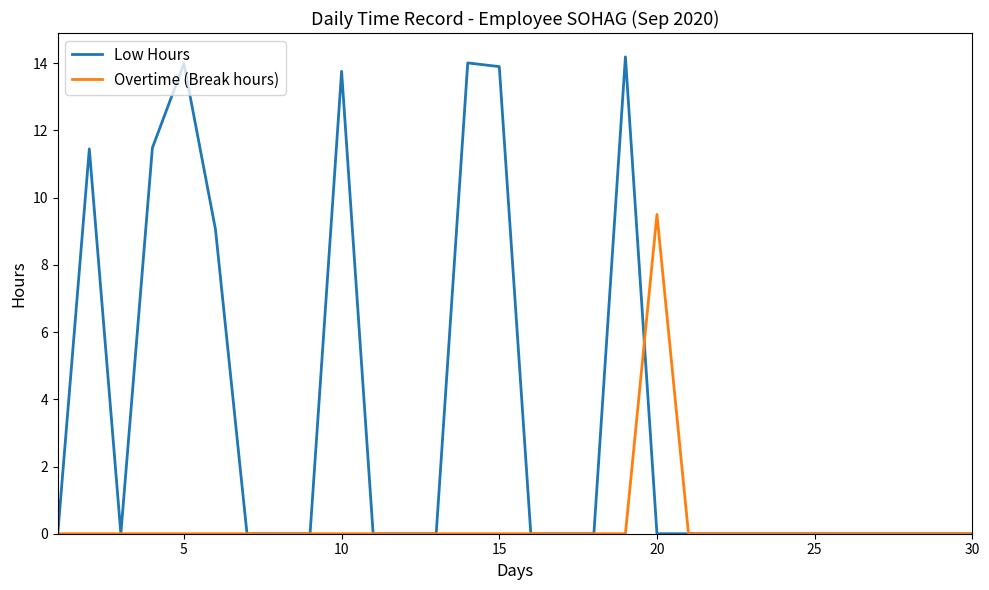

Which series has the largest total across all categories?

Low Hours